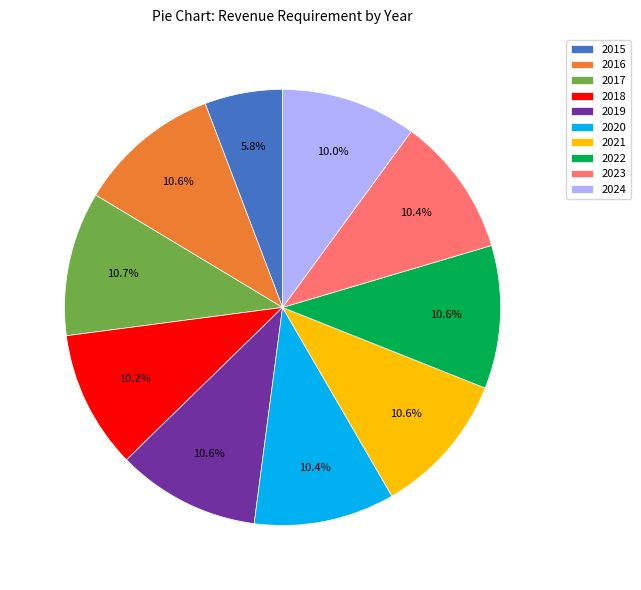

Approximately how many times larger is the value at 2021 compared to 2016?

1.0